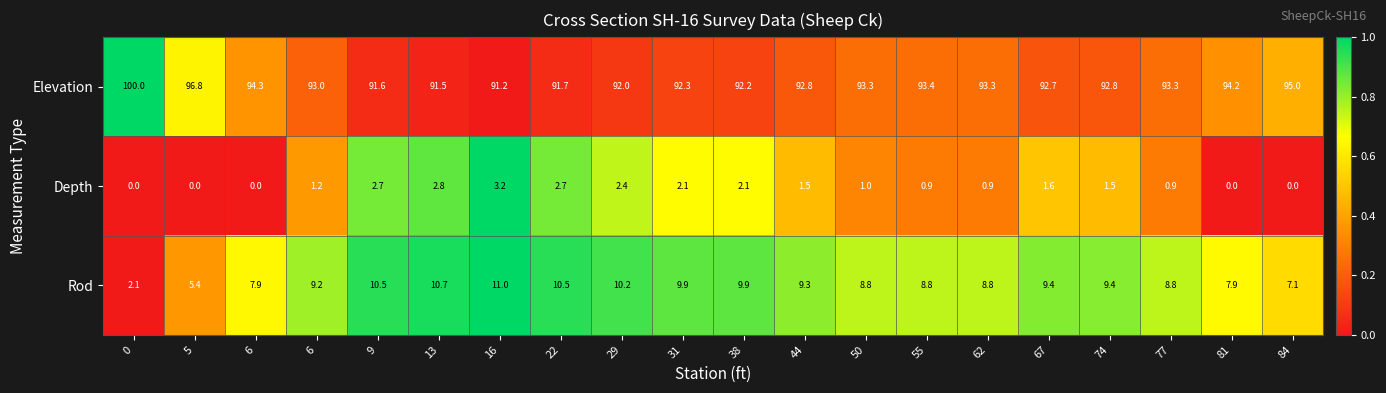

What is the greatest value displayed?

100.0